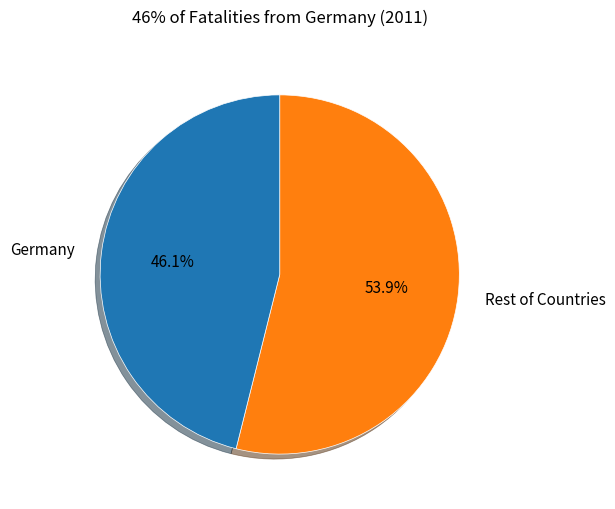

How many segments does this pie chart have?

2